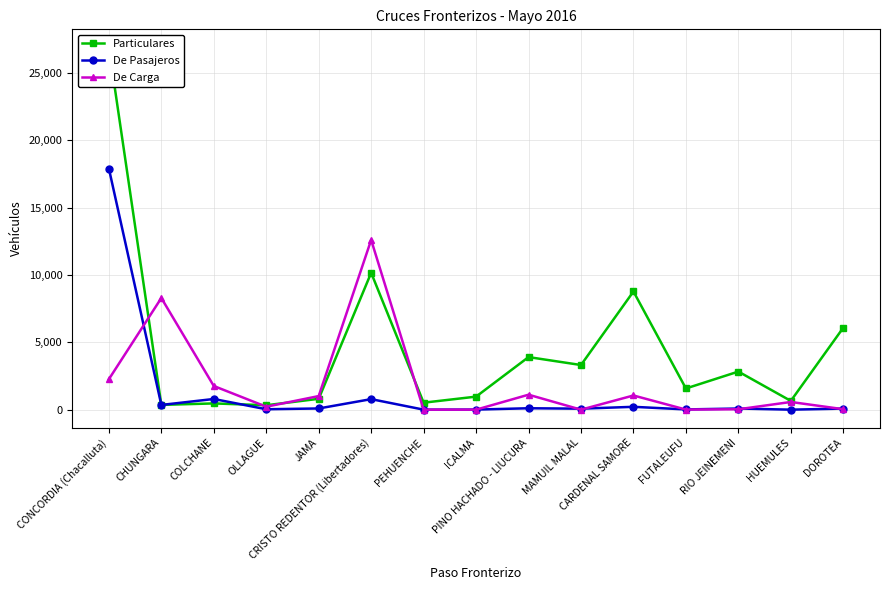

List the series in order of their peak value, lowest first.

De Carga, De Pasajeros, Particulares